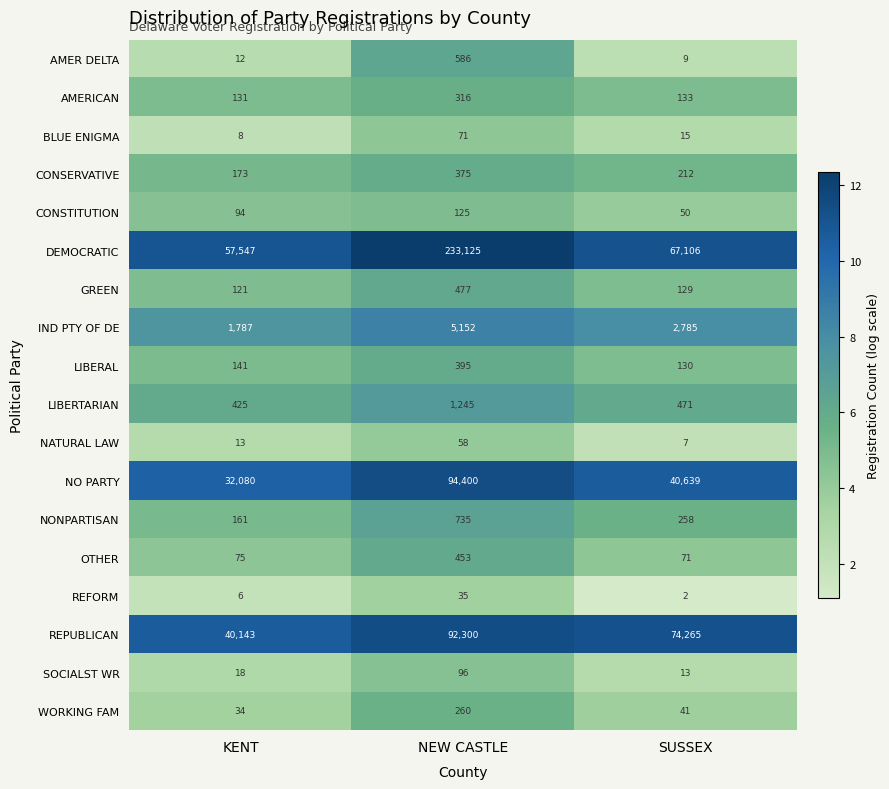

Which series has the largest range (max minus min)?

DEMOCRATIC